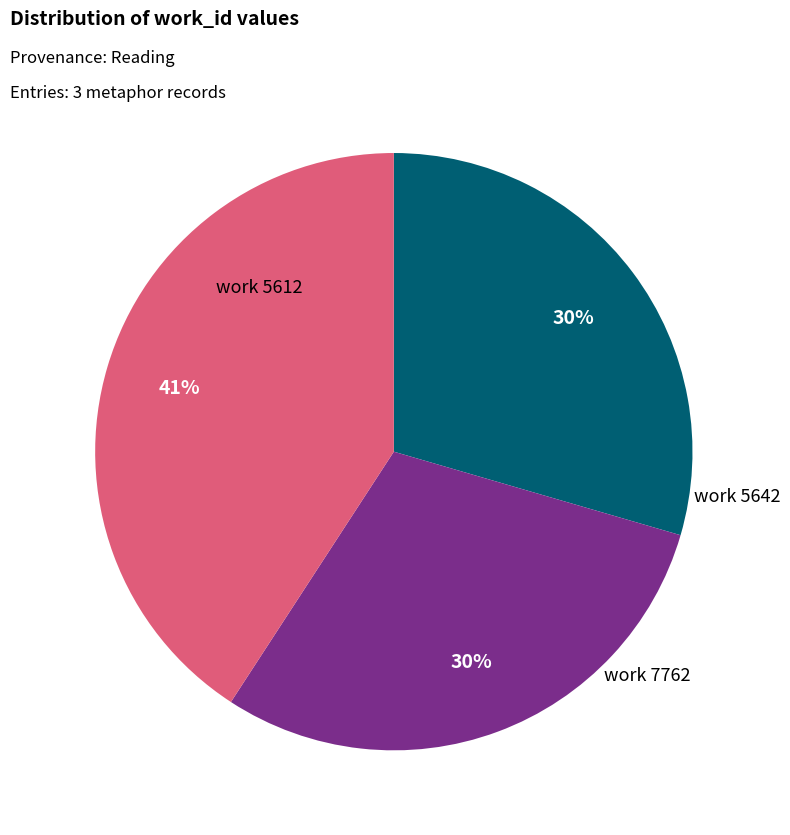

To the nearest percent, what is the average slice percentage?

33%